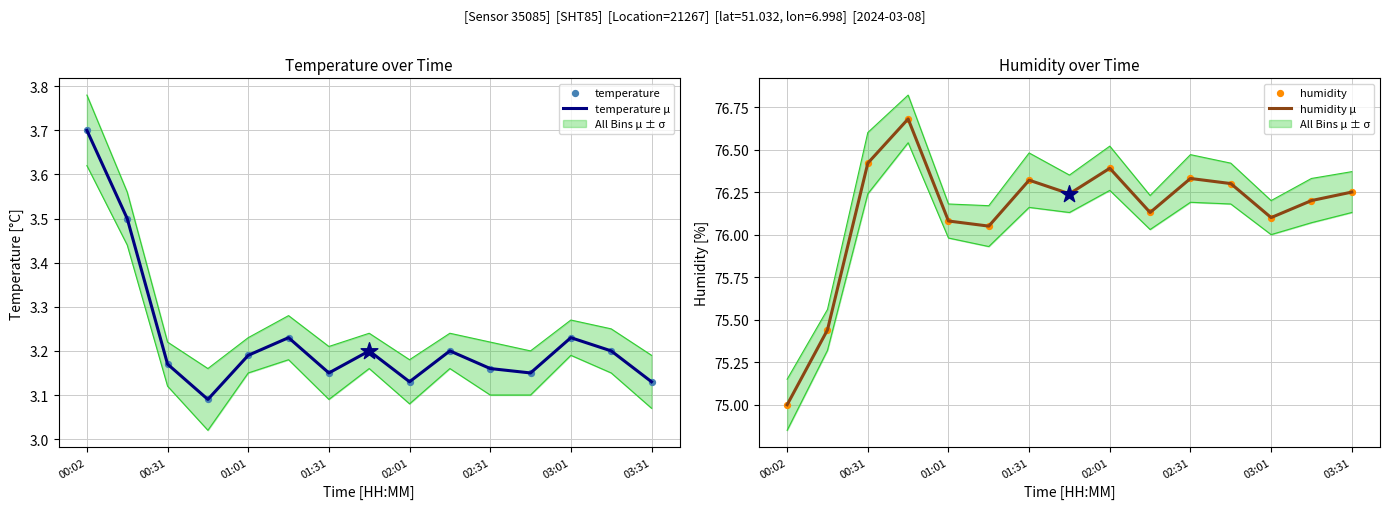

True or false: temperature μ has a value of 1.0 at 01:31.

False